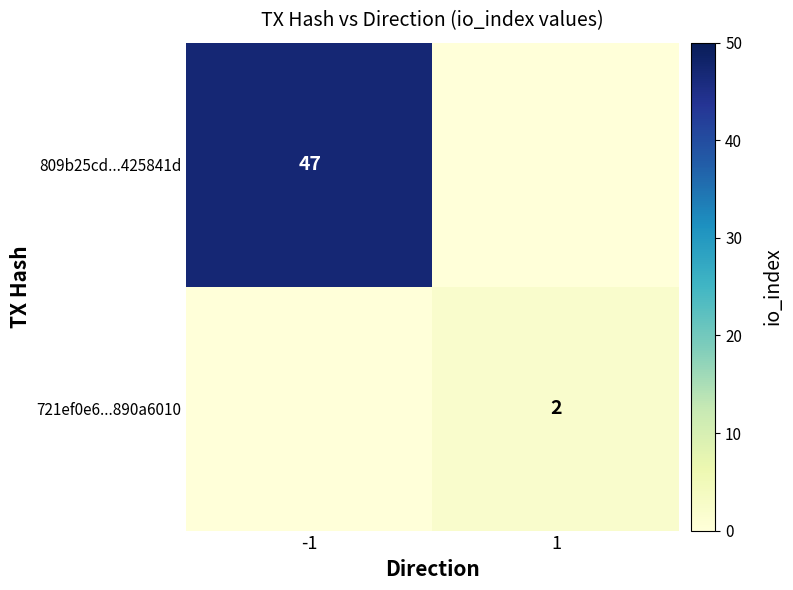

The 721ef0e6...890a6010 series shows 2 at 1. True or false?

True